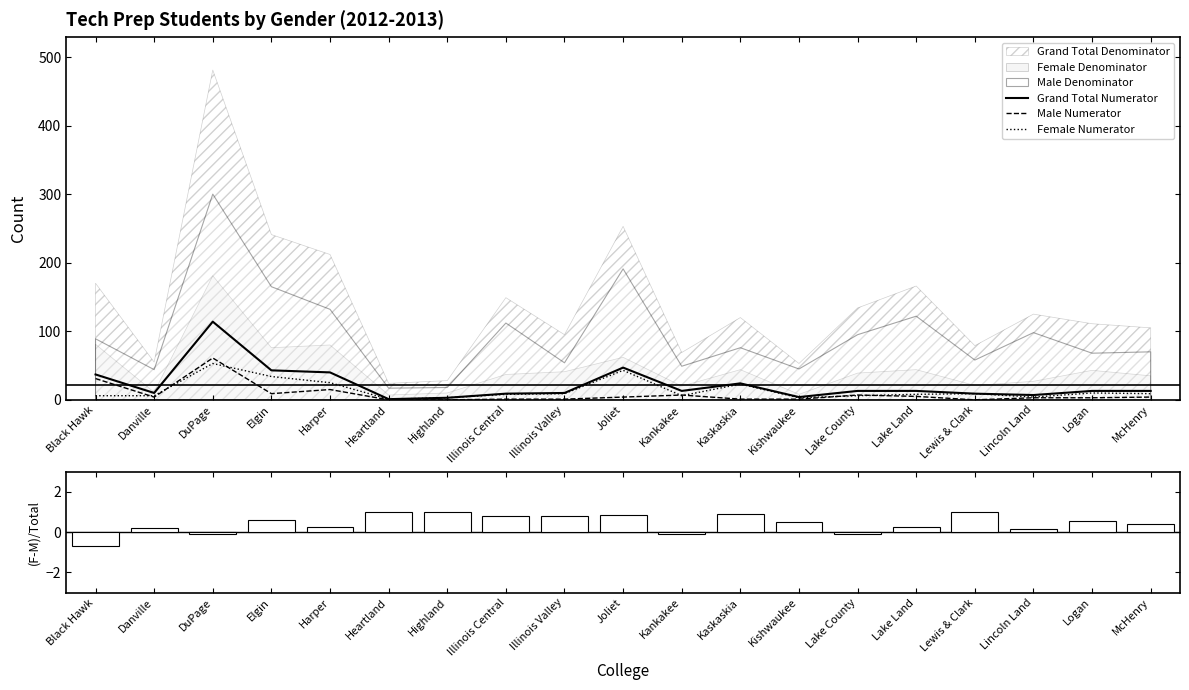

Is the value of Grand Total Numerator at DuPage greater than the value of Female Numerator at Illinois Valley?

Yes